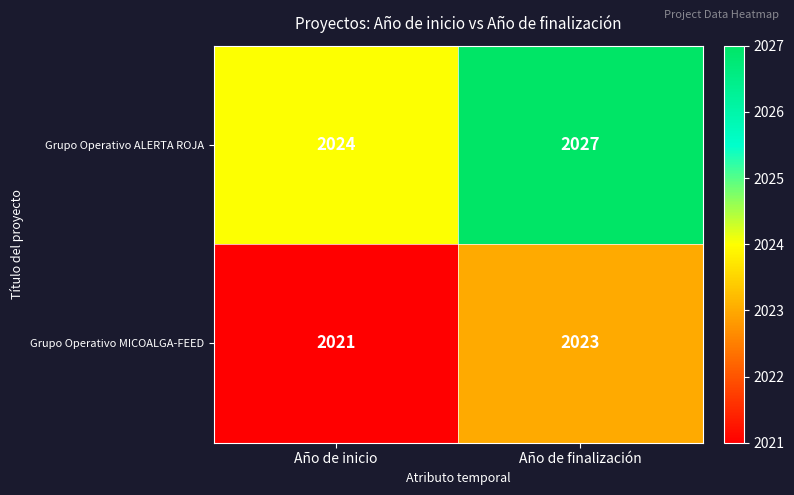

True or false: Grupo Operativo ALERTA ROJA has a value of 2024 at Año de inicio.

True